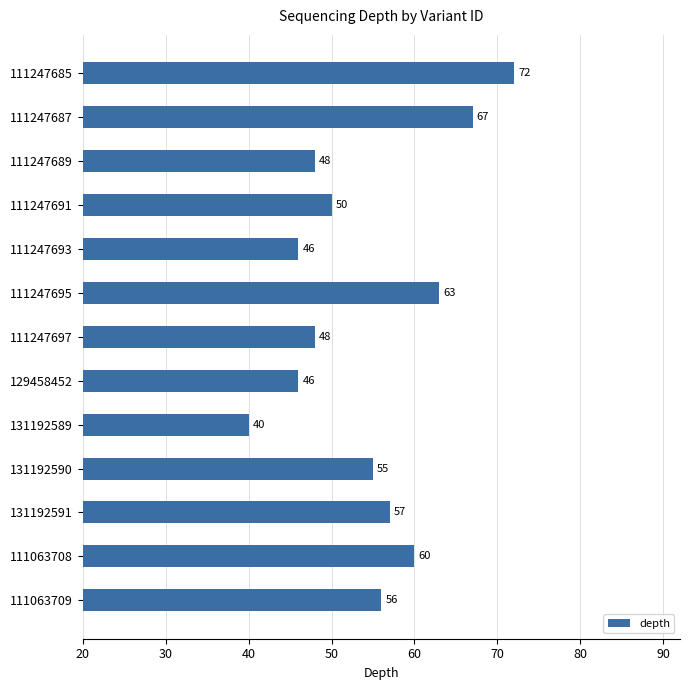

What is the minimum value shown in the chart?

40